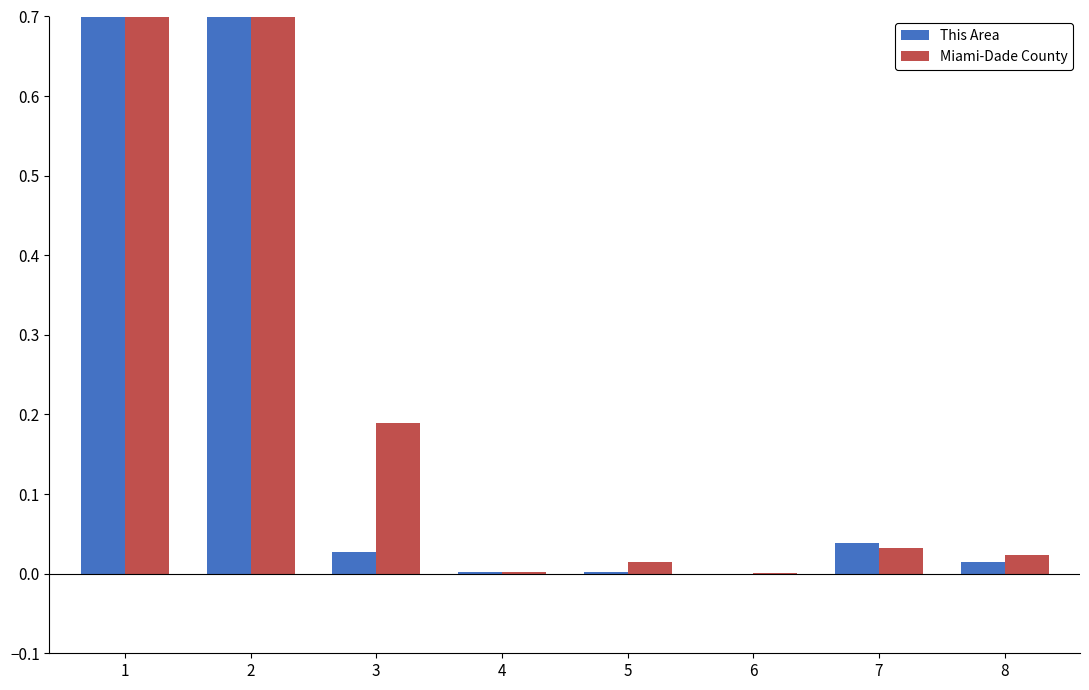

Is the value of Miami-Dade County at 6 greater than the value of This Area at 6?

Yes